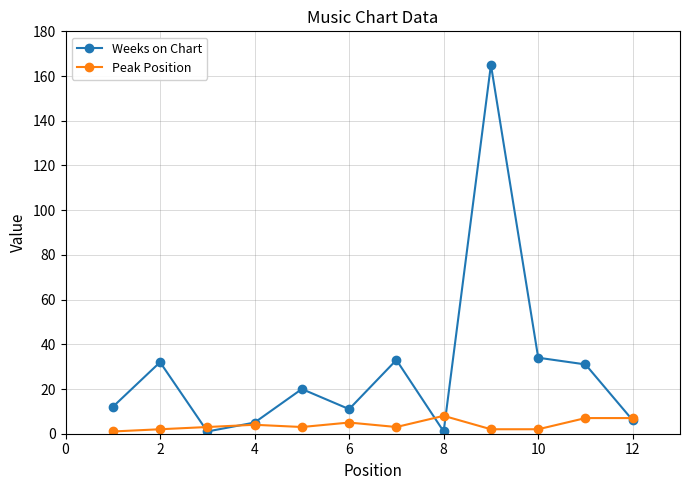

List the series in order of their overall mean, highest first.

Weeks on Chart, Peak Position